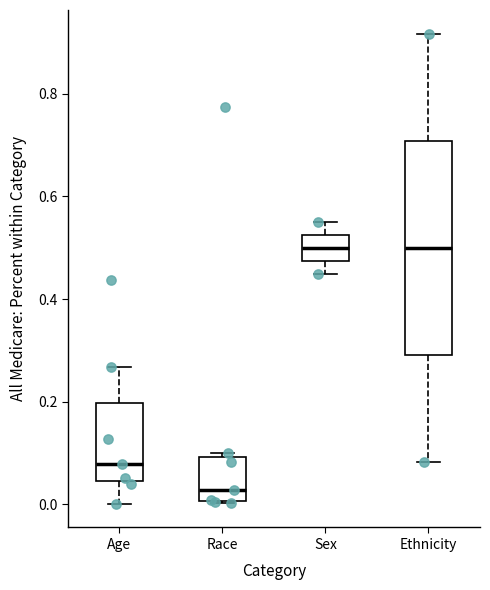

Comparing the boxes themselves (not the whiskers), which one is the tallest?

Ethnicity